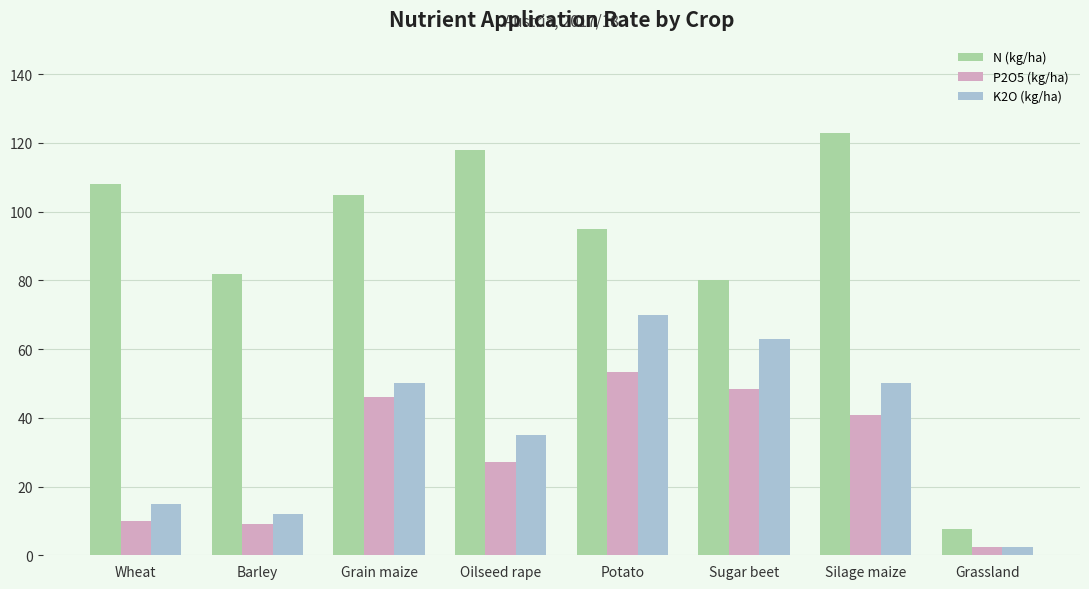

How many values in the N (kg/ha) series are below 105?

4